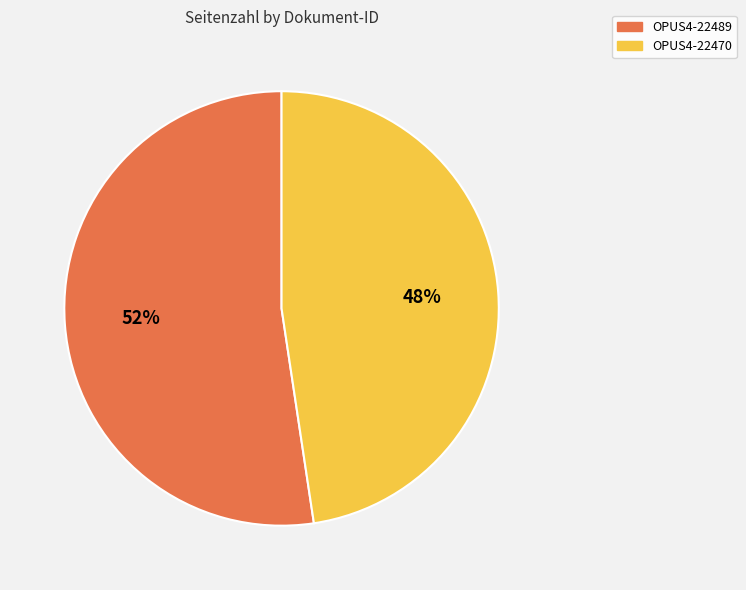

What is the largest slice in the pie chart?

OPUS4-22489